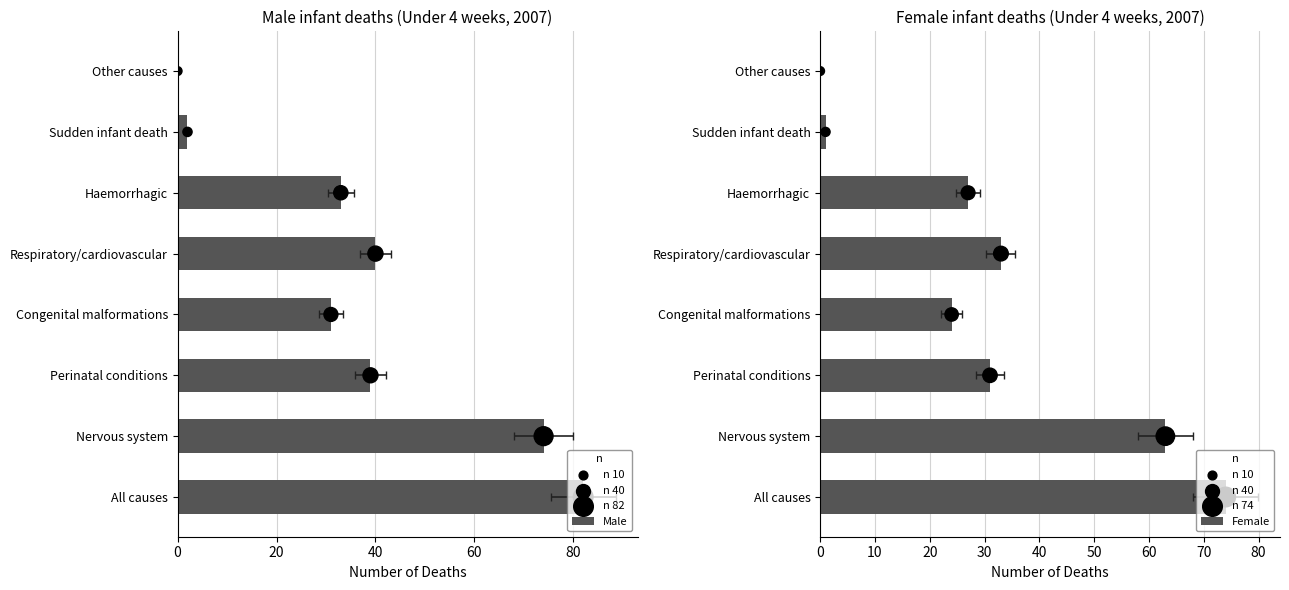

Which series has the largest total across all categories?

Male